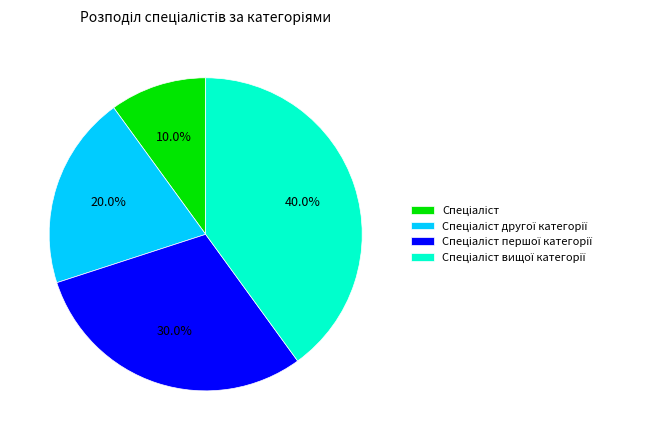

Does any single category account for the majority?

No